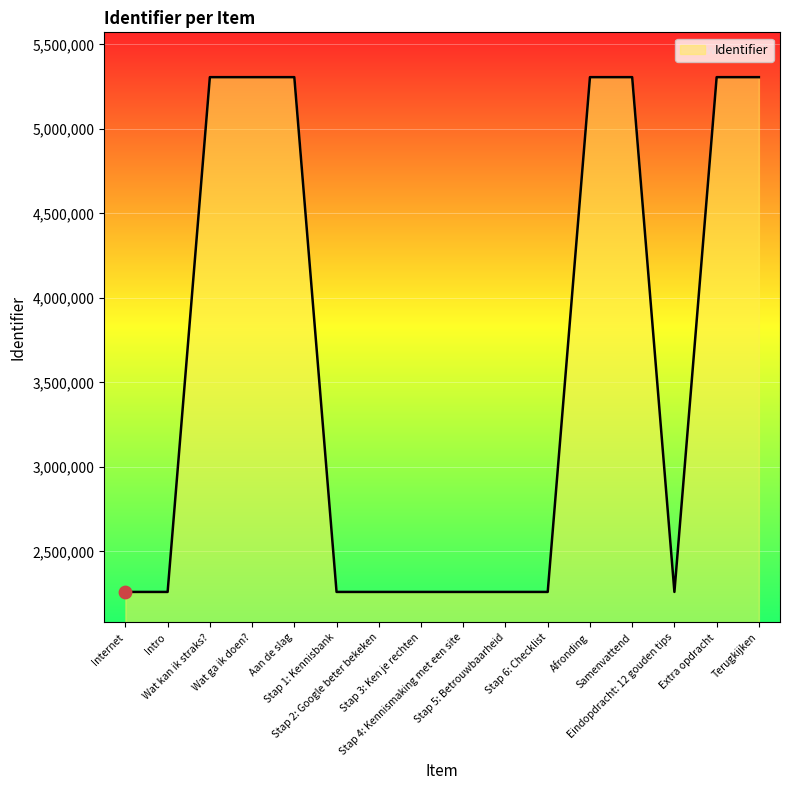

Which has a higher value, Stap 4: Kennismaking met een site or Samenvattend?

Samenvattend